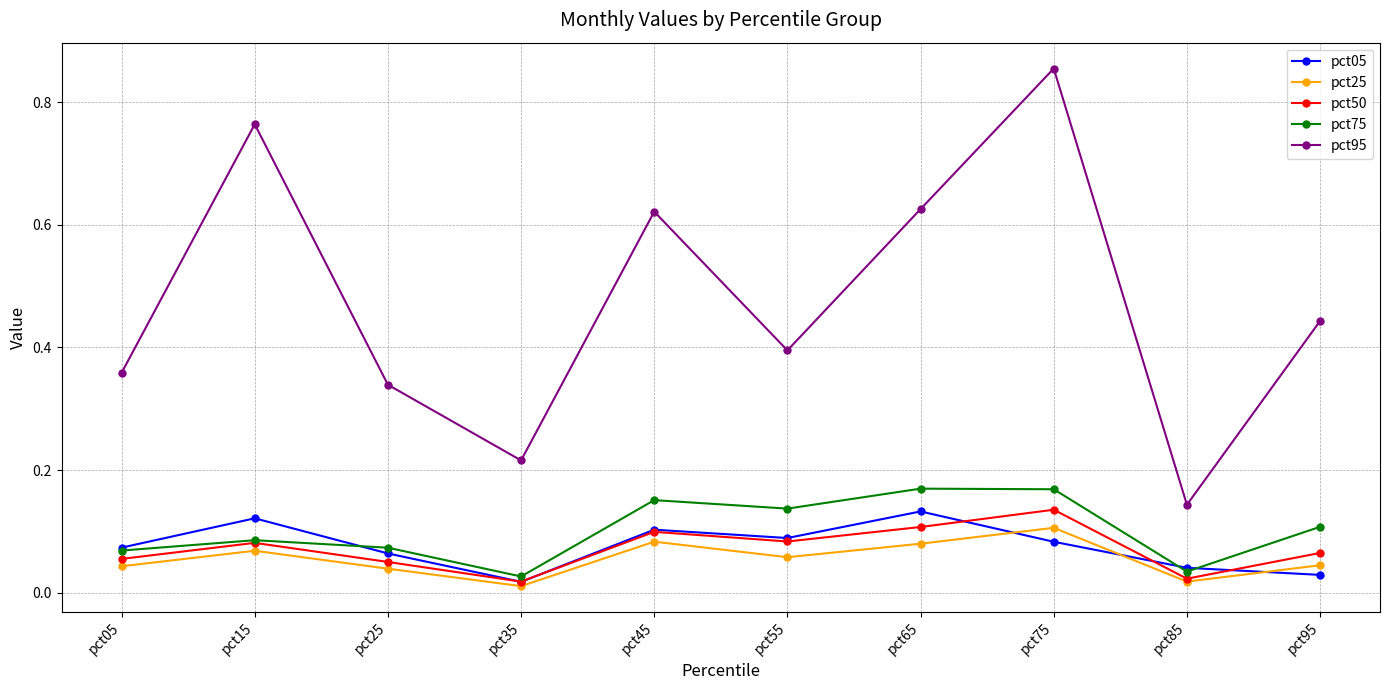

True or false: pct25 and pct95 cross at least once.

False